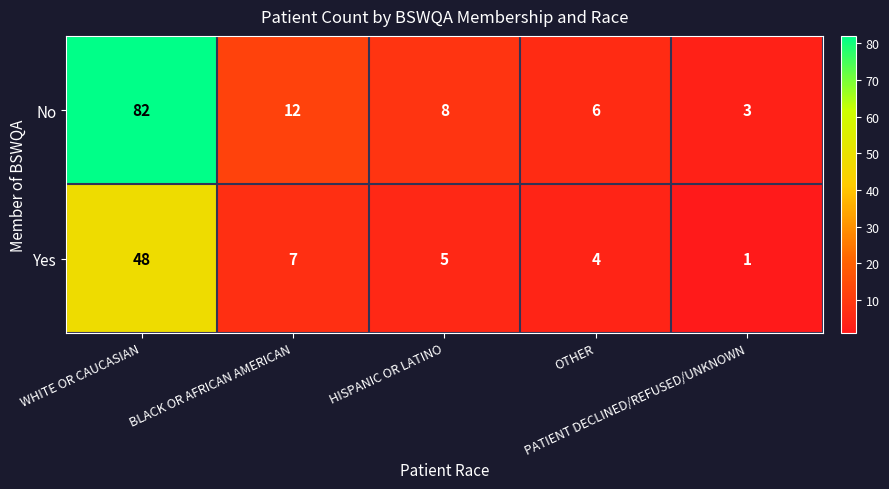

What is the average value of the No series?

22